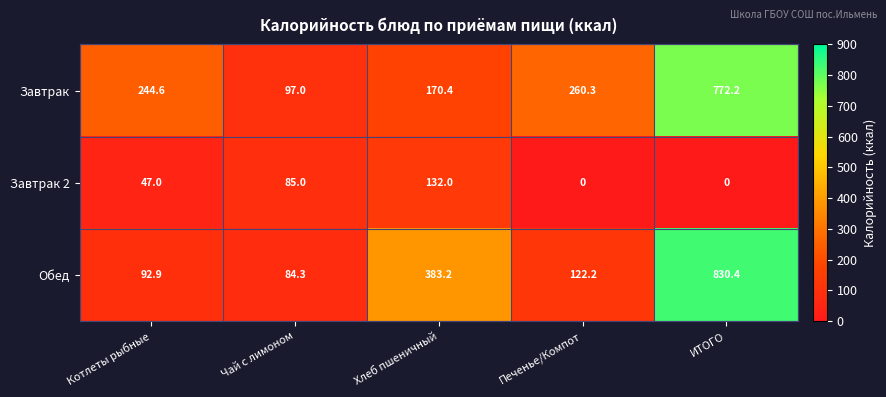

Reading left to right, transcribe all the data shown in this chart.

Завтрак: Котлеты рыбные=244.6	Чай с лимоном=97.0	Хлеб пшеничный=170.4	Печенье/Компот=260.3	ИТОГО=772.2
Завтрак 2: Котлеты рыбные=47.0	Чай с лимоном=85.0	Хлеб пшеничный=132.0	Печенье/Компот=0.0	ИТОГО=0.0
Обед: Котлеты рыбные=92.9	Чай с лимоном=84.3	Хлеб пшеничный=383.2	Печенье/Компот=122.2	ИТОГО=830.4